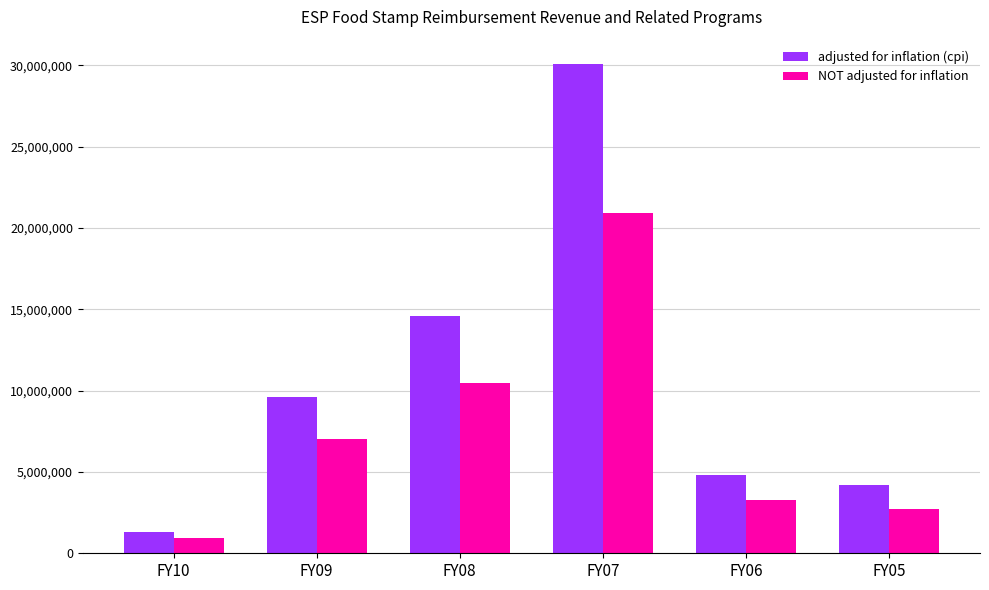

Which series has the largest range (max minus min)?

adjusted for inflation (cpi)